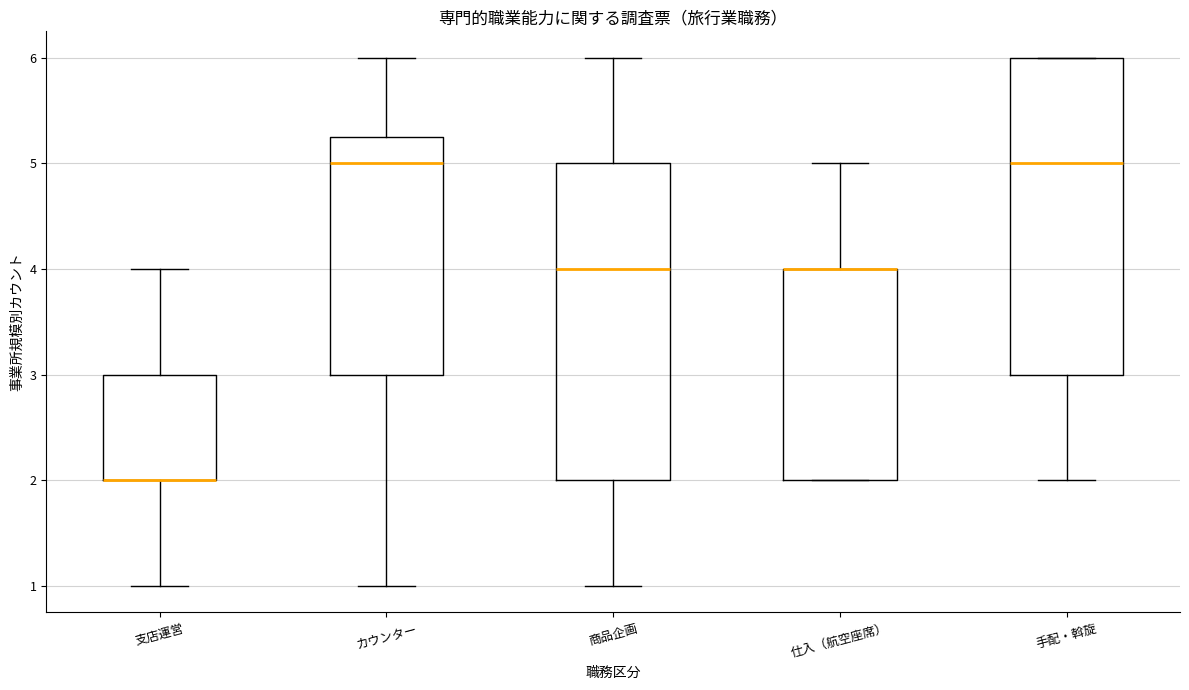

Reading left to right, read every box against the y-axis: the position of its median line, the range the box covers, and the ends of its whiskers. The values are not printed on the chart, so give them approximately, as read against the axis.

支店運営: median 2.0 (drawn on the box's lower edge), box 2.0 to 3.0, whiskers 1.0 to 4.0
カウンター: median 5.0, box 3.0 to 5.3, whiskers 1.0 to 6.0
商品企画: median 4.0, box 2.0 to 5.0, whiskers 1.0 to 6.0
仕入（航空座席）: median 4.0 (drawn on the box's upper edge), box 2.0 to 4.0, whiskers 2.0 to 5.0
手配・斡旋: median 5.0, box 3.0 to 6.0, whiskers 2.0 to 6.0